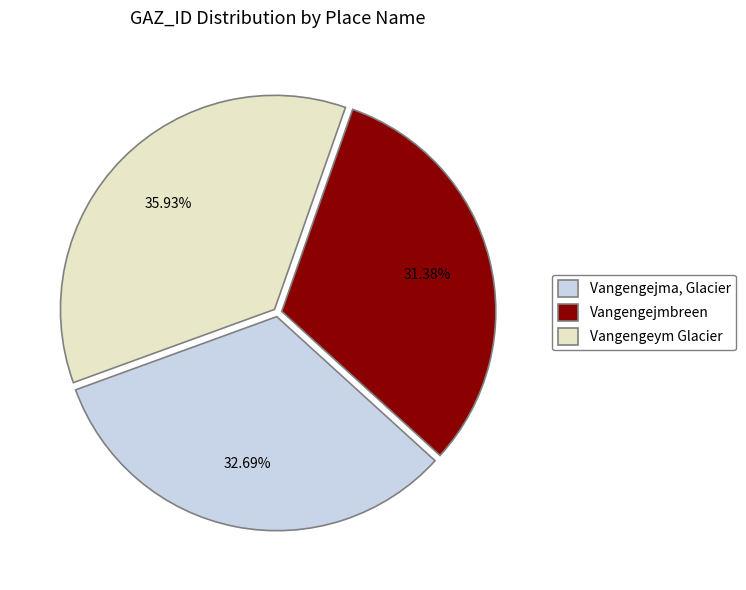

Is there a majority slice in this chart?

No